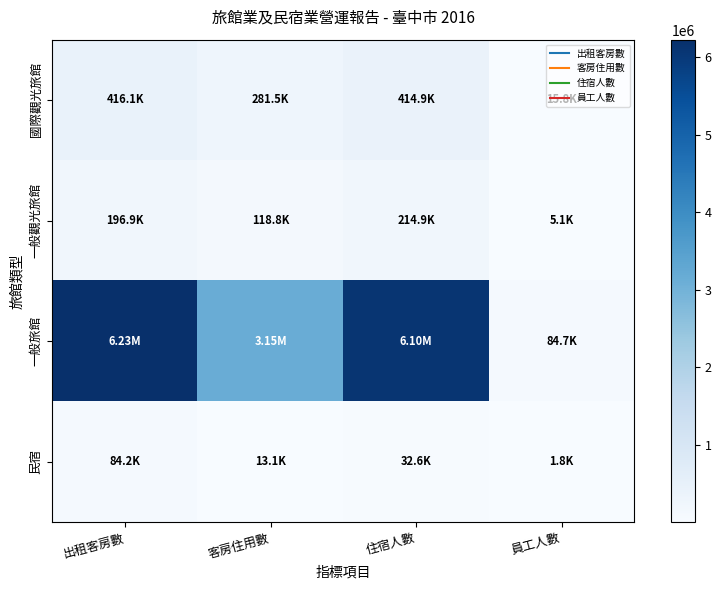

At which category is the sum across all series the highest?

出租客房數